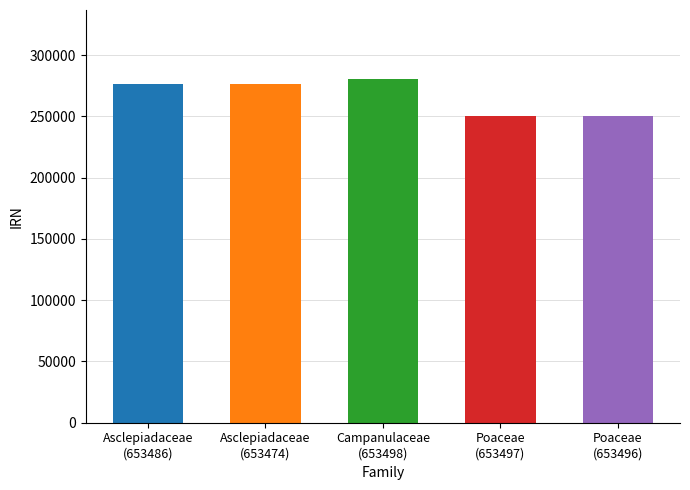

What is the difference between the maximum and second lowest values?

30336